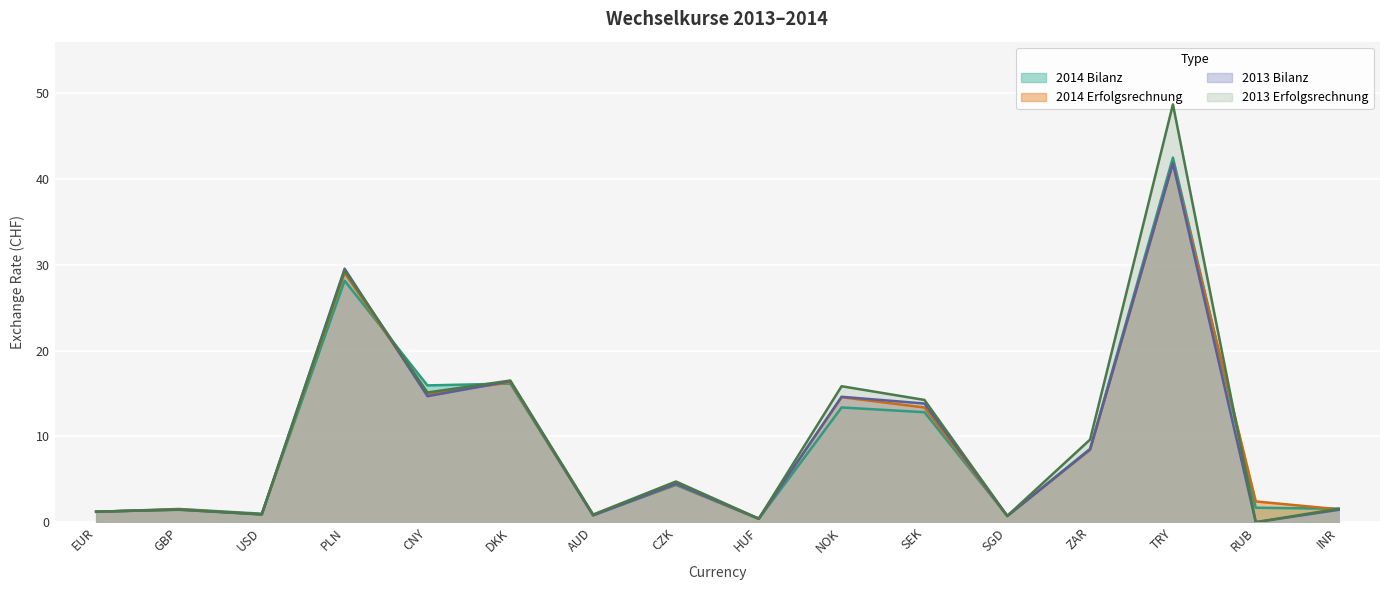

Rank the series by their maximum value, from highest to lowest.

2013 Erfolgsrechnung, 2014 Bilanz, 2014 Erfolgsrechnung, 2013 Bilanz